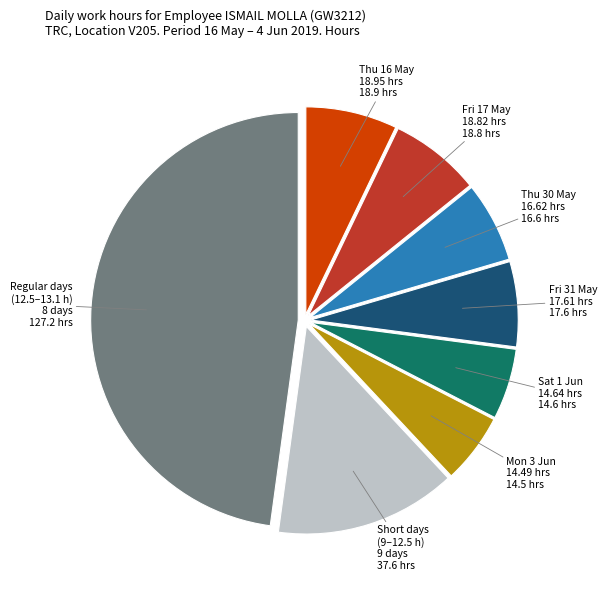

Is there a majority slice in this chart?

No